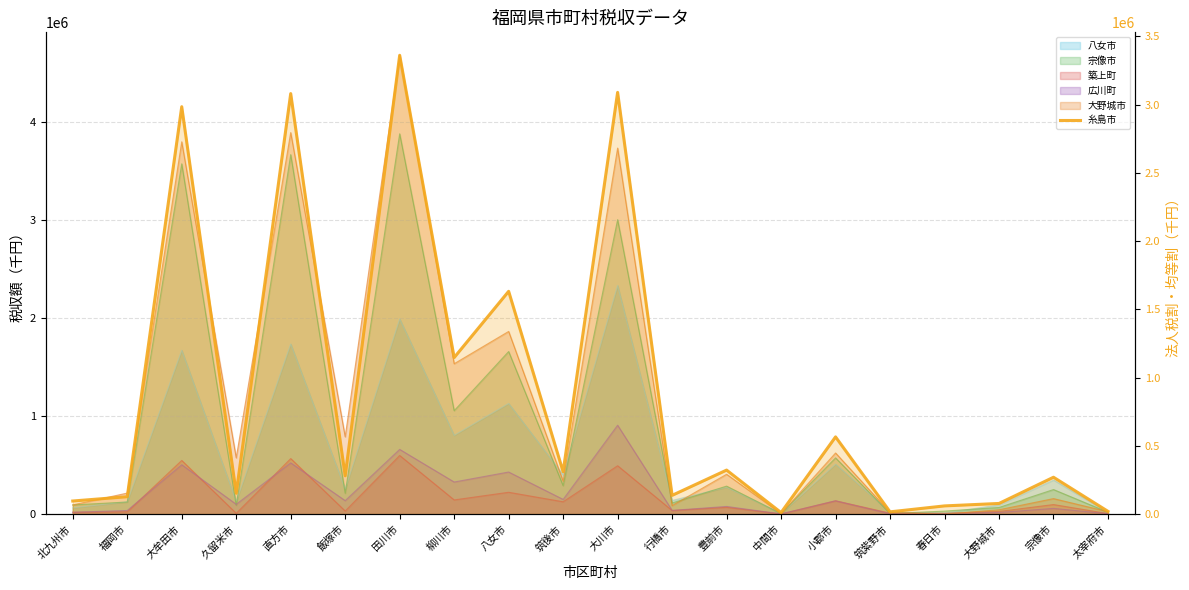

True or false: the data has more than 0 interior local peaks.

True